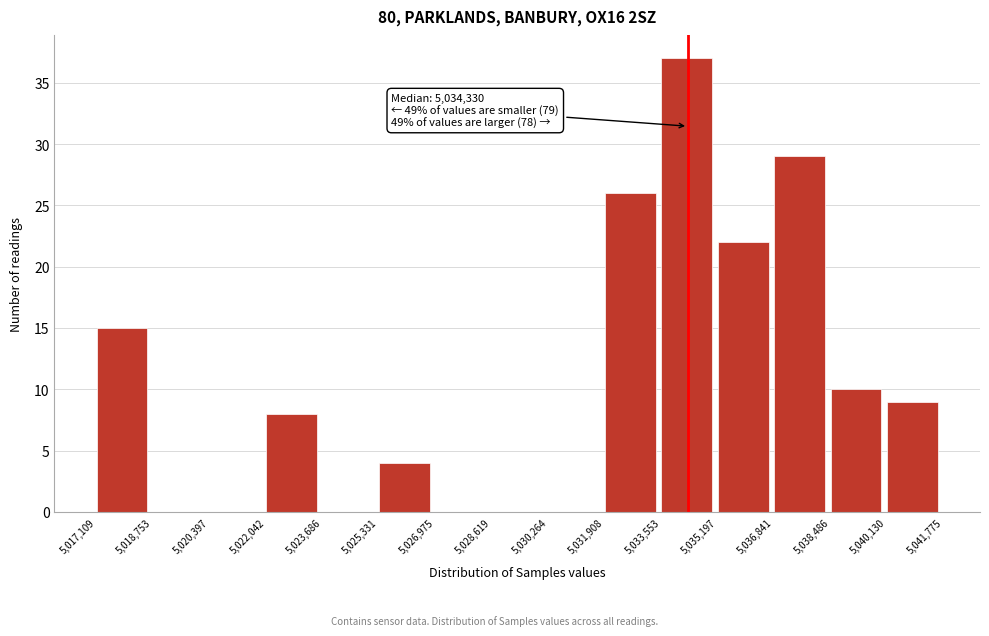

Which range on the x-axis has the tallest bar?

5,033,553 to 5,035,197